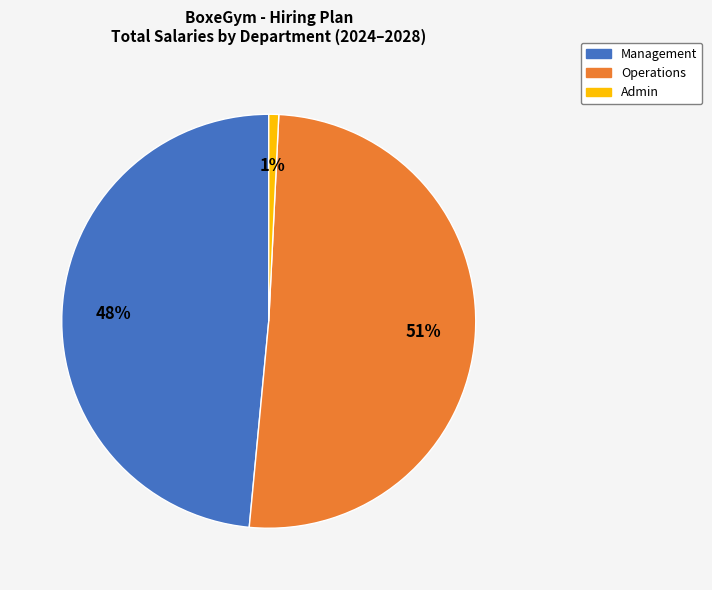

How many slices are in this pie chart?

3